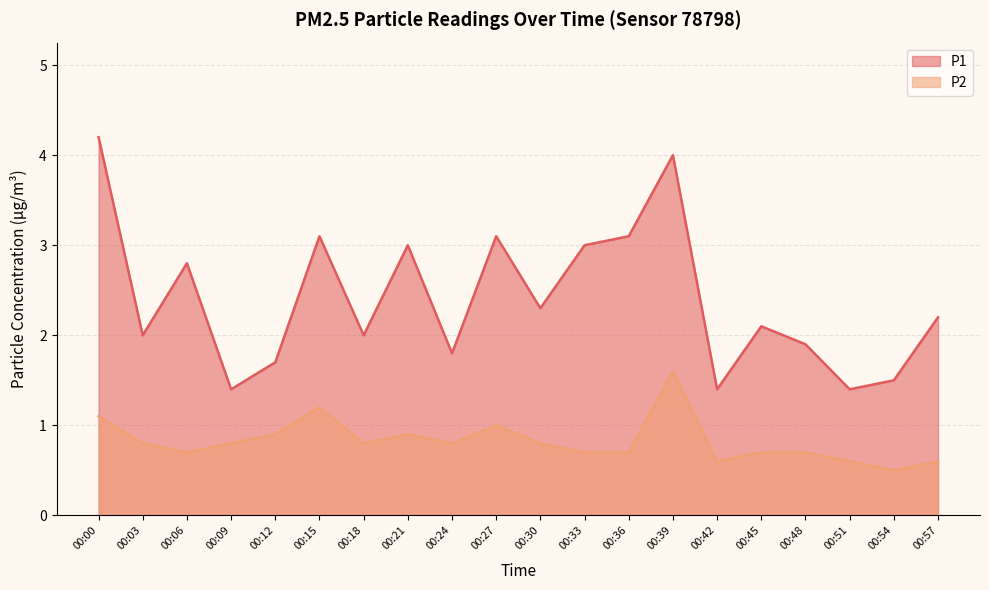

Is it true that P2 equals 0.9 at 00:21?

True